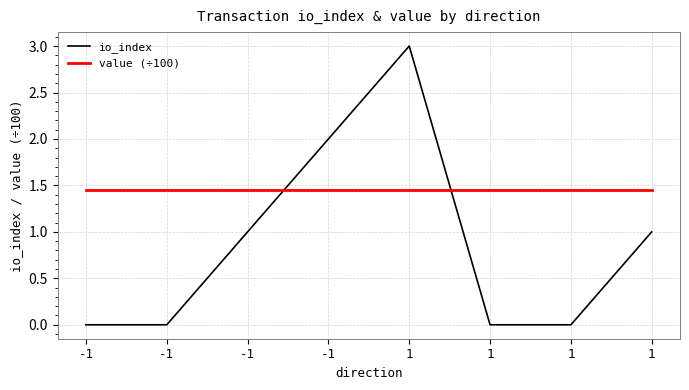

What are all the series names shown in the legend?

io_index, value (÷100)